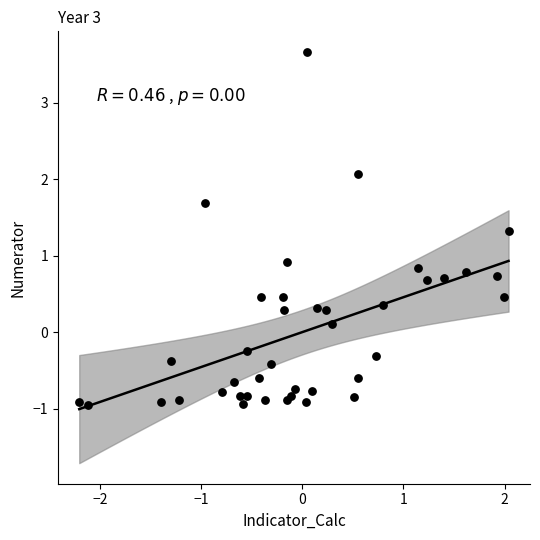

What Y value in the scatter plot is closest to 1?

0.9